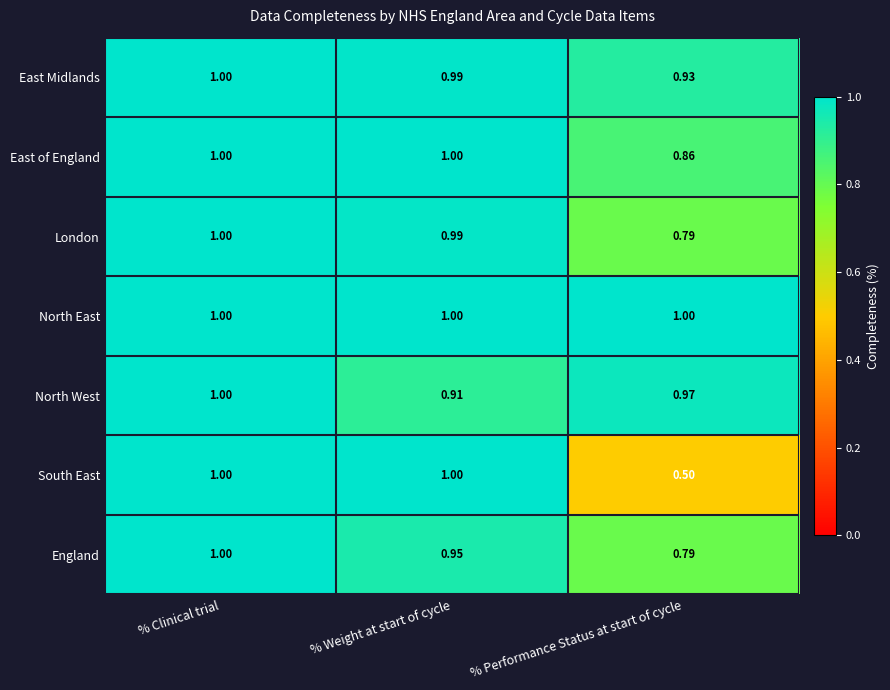

Which series has the largest total across all categories?

North East